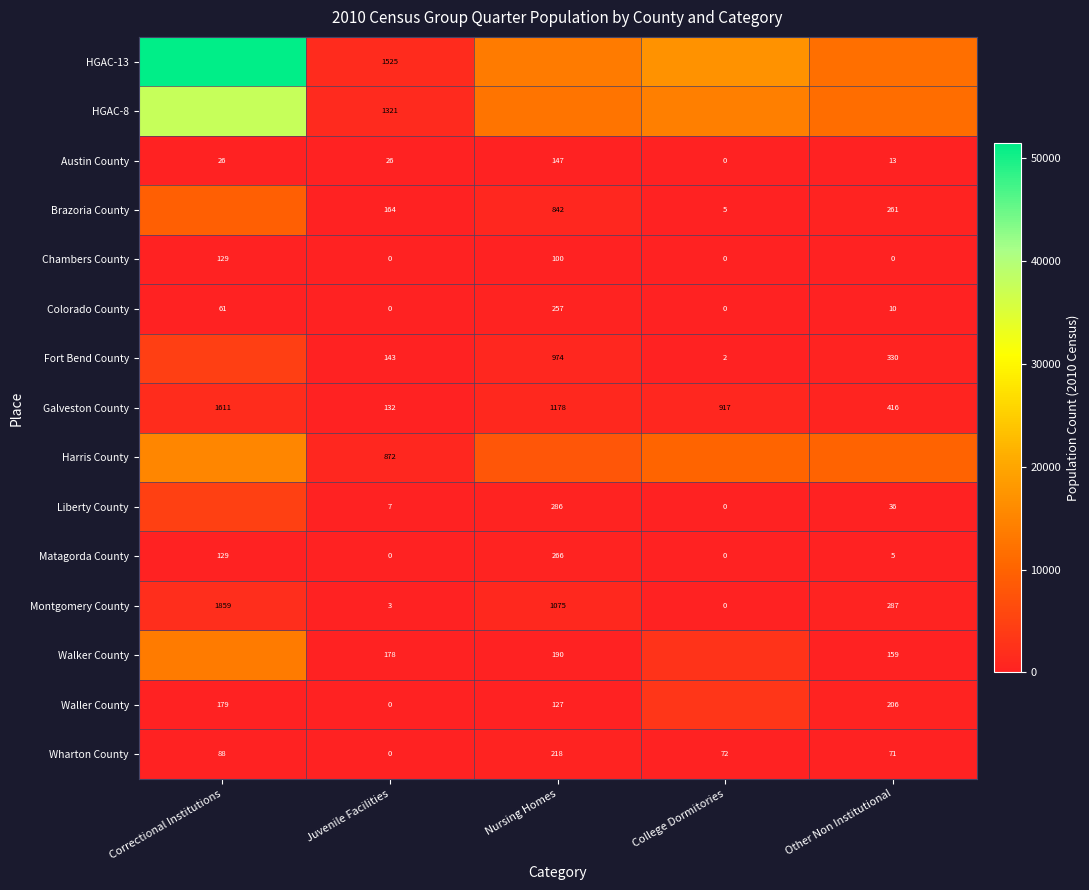

What is the difference between the second highest and second lowest values in the Matagorda County series?

129